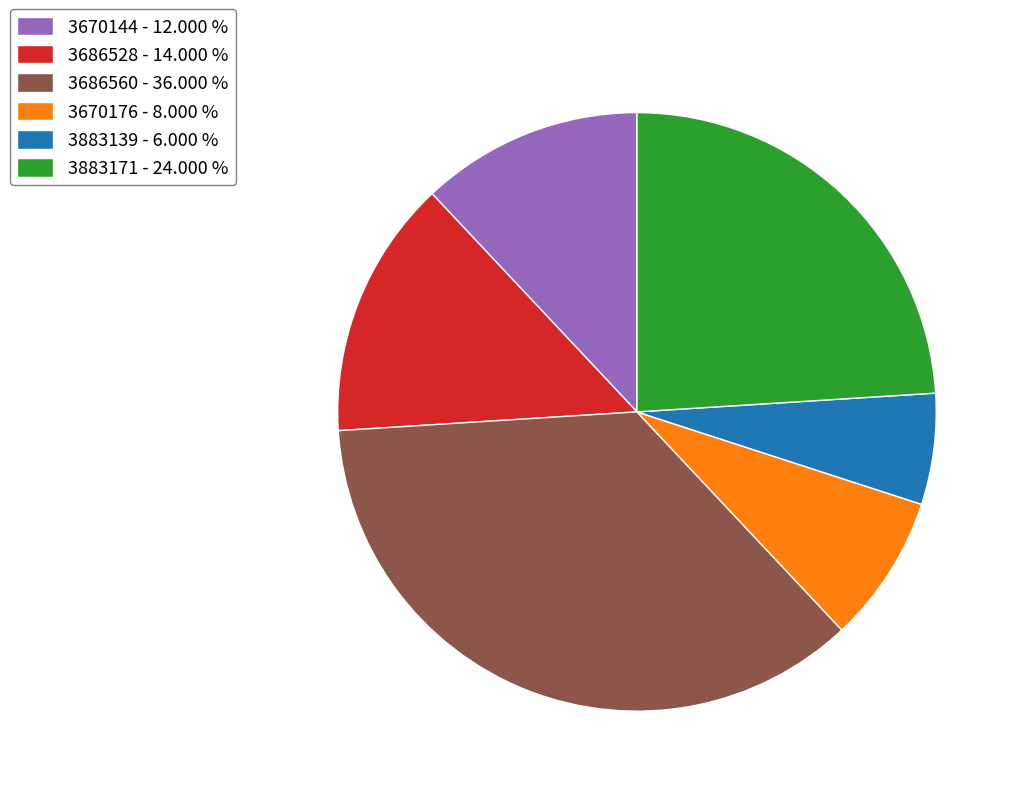

How many segments does this pie chart have?

6